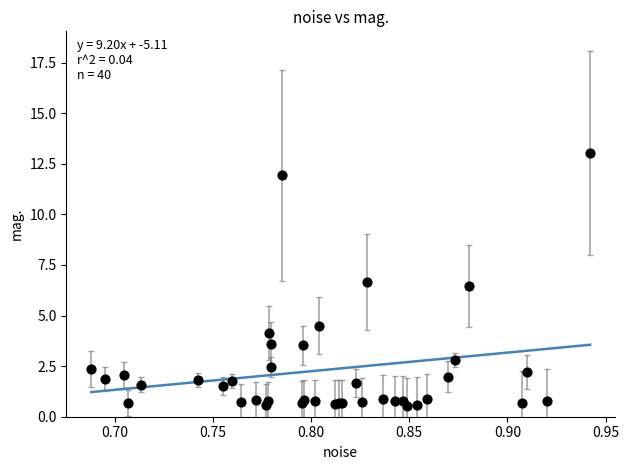

What Y value in the scatter plot is closest to 6?

6.5